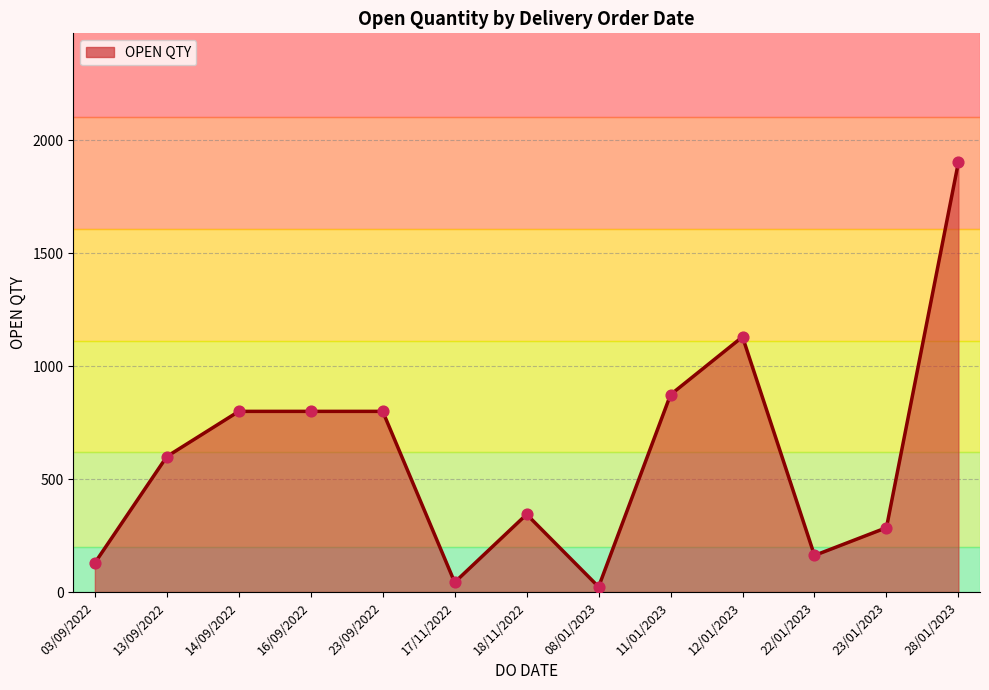

Approximately how many times larger is the value at 28/01/2023 compared to 16/09/2022?

2.4